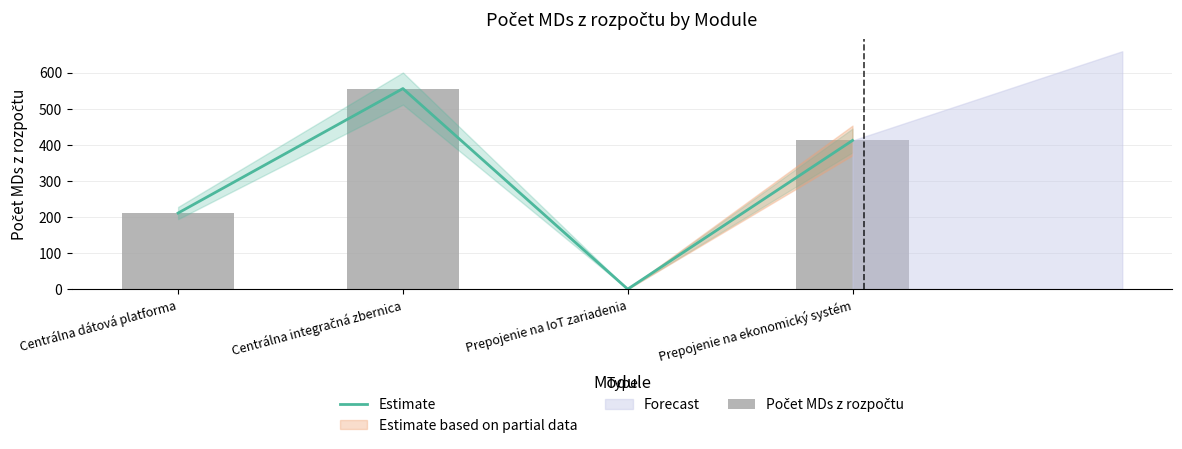

What position from the left is Centrálna integračná zbernica?

2